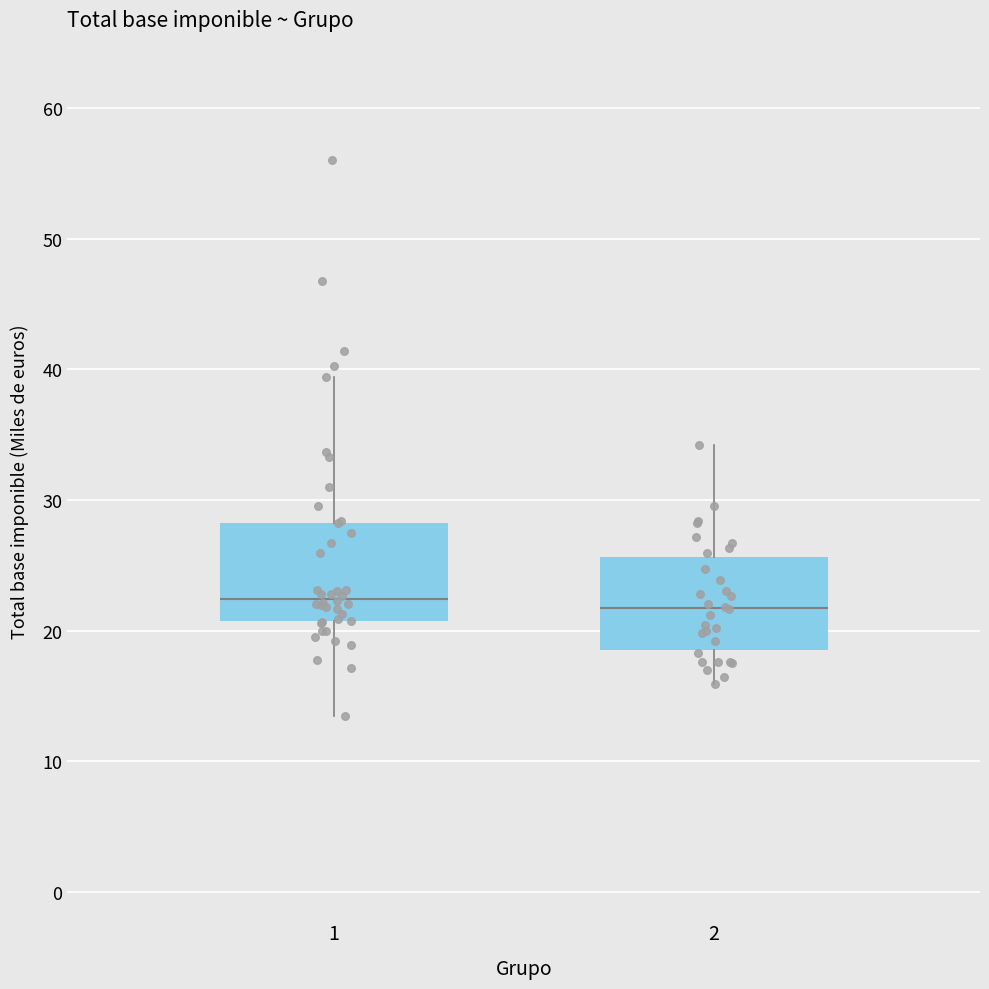

Where does the lower whisker of the box at x = 2 end on the y-axis? The values are not printed on the chart, so give them approximately, as read against the axis.

16